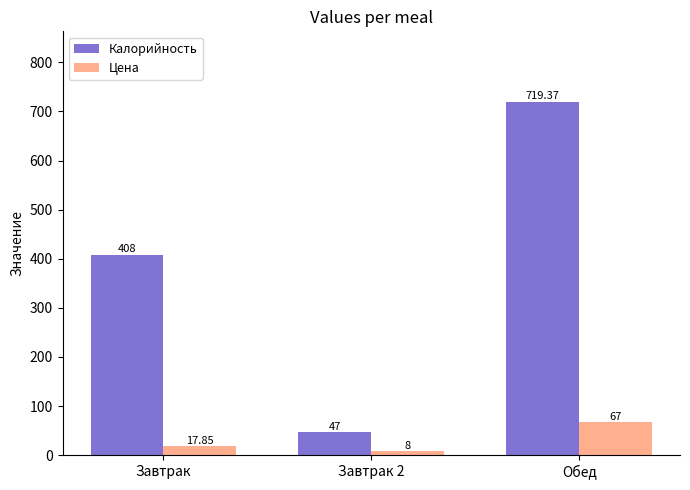

How many groups of bars are there?

3